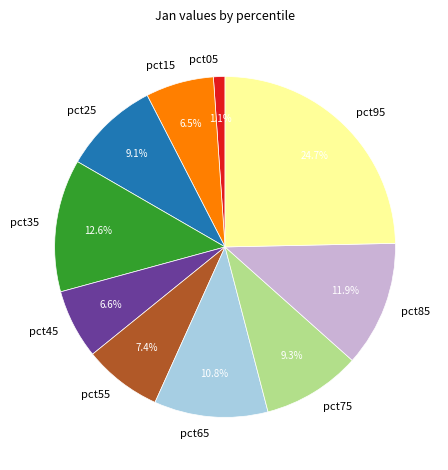

What percentage is the pct25 slice, to the nearest percent?

9%